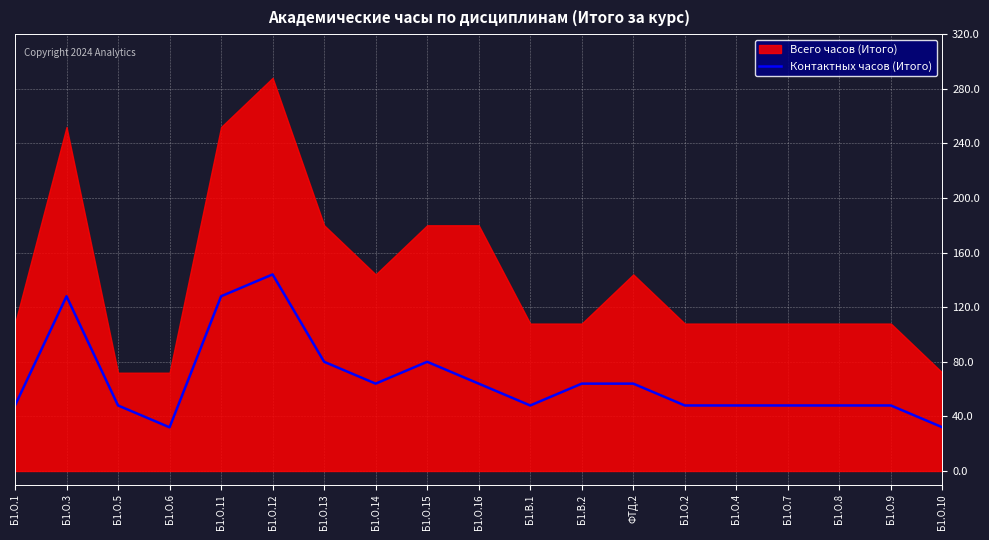

How many interior local valleys (lower than both neighbors) does the data have?

3